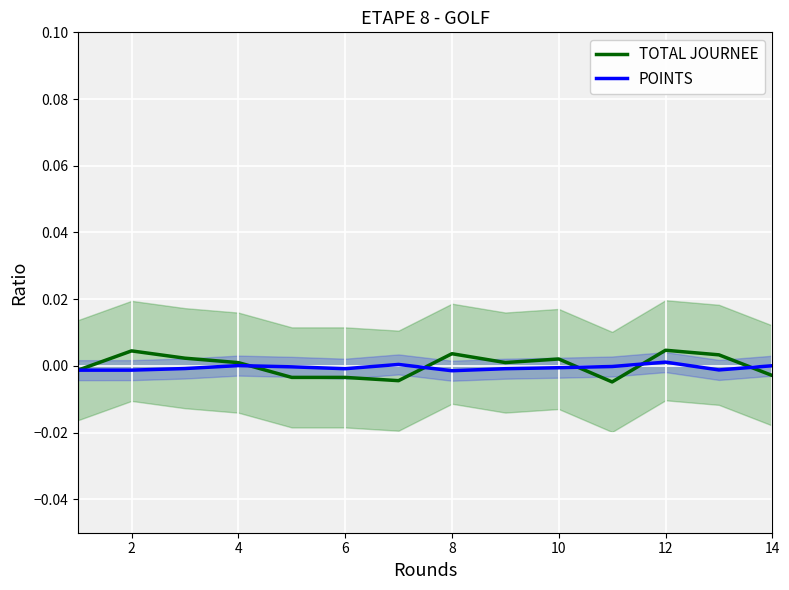

How many interior local peaks does the TOTAL JOURNEE series have?

4